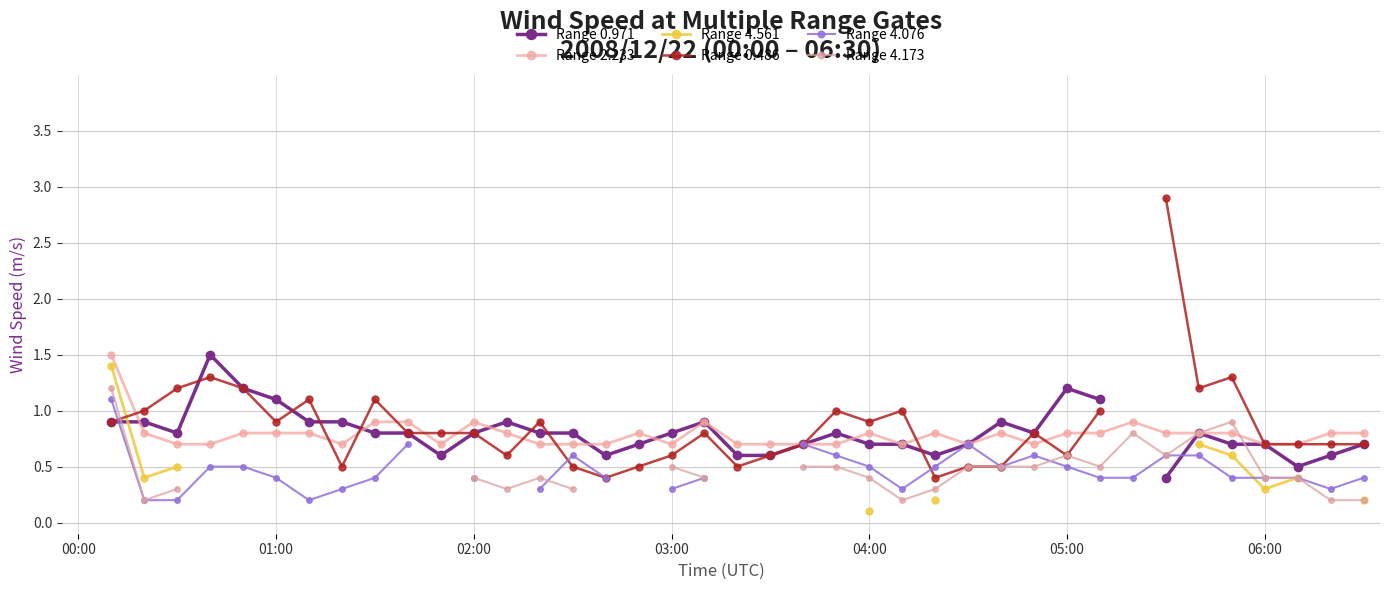

Is this an area chart (filled region under the line)?

No